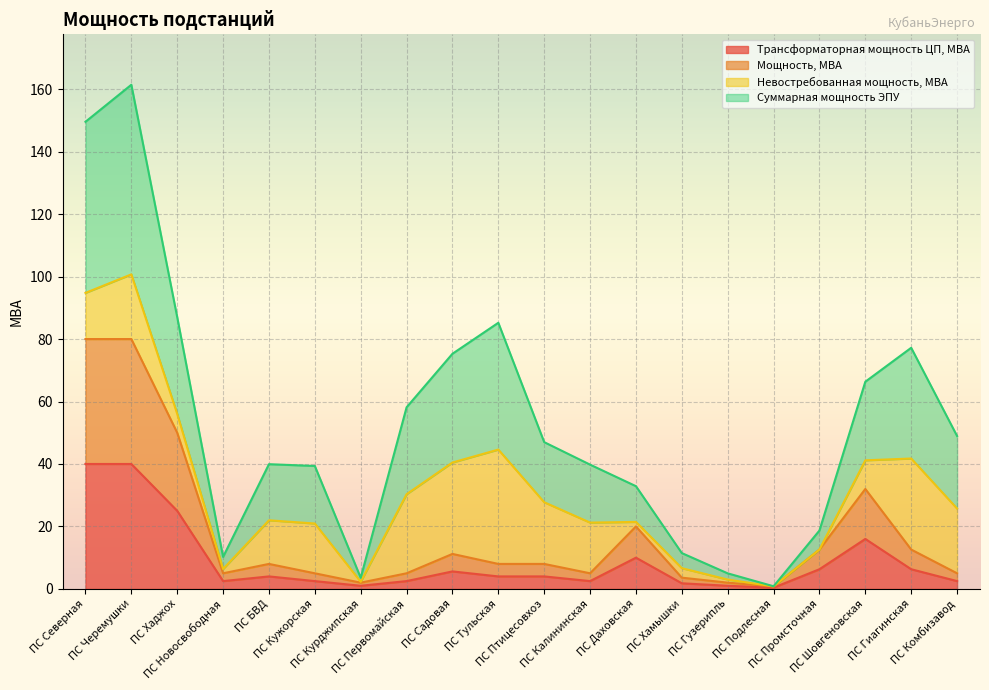

List the labels in order of Мощность, МВА value, smallest first.

ПС Подлесная, ПС Курджипская, ПС Гузерипль, ПС Хамышки, ПС Новосвободная, ПС Кужорская, ПС Первомайская, ПС Калининская, ПС Комбизавод, ПС БВД, ПС Тульская, ПС Птицесовхоз, ПС Садовая, ПС Промсточная, ПС Гиагинская, ПС Даховская, ПС Шовгеновская, ПС Хаджох, ПС Северная, ПС Черемушки